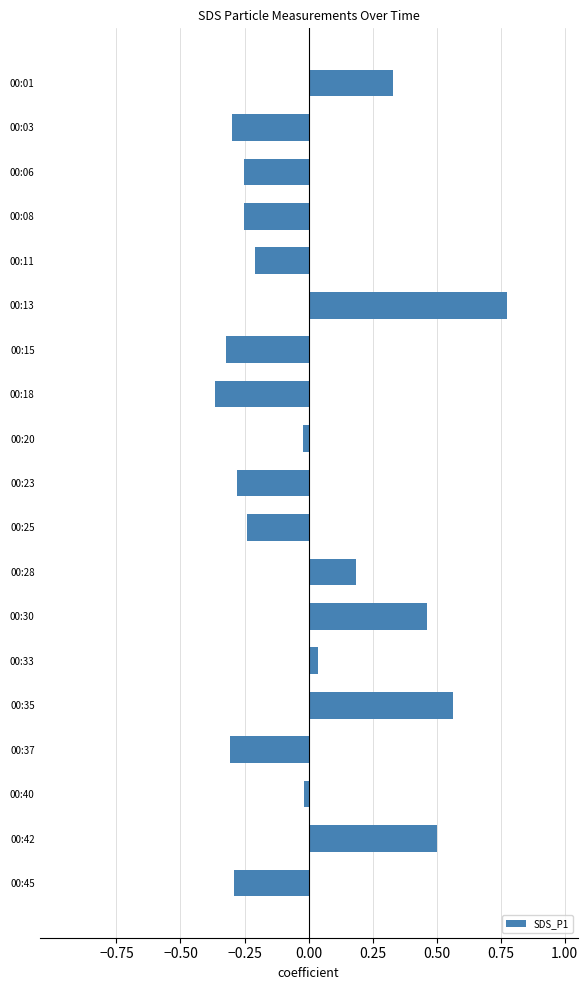

The chart shows a value of 0.5 at 00:42. True or false?

True